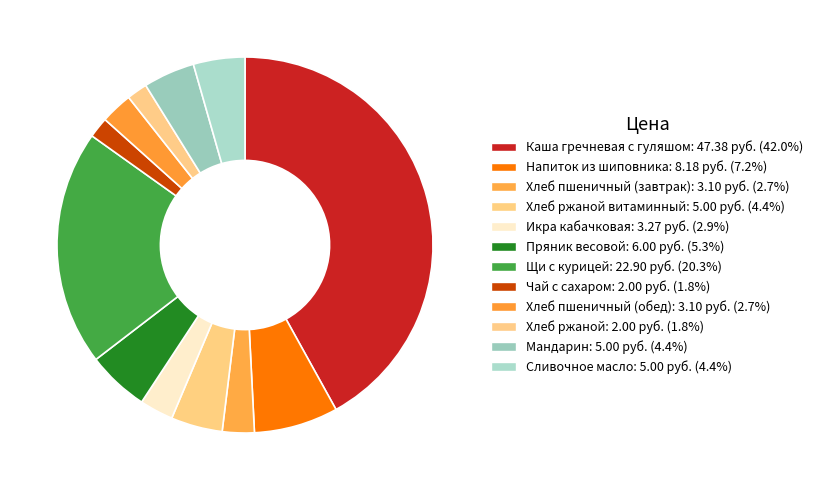

Is there any slice that represents more than half of the pie?

No